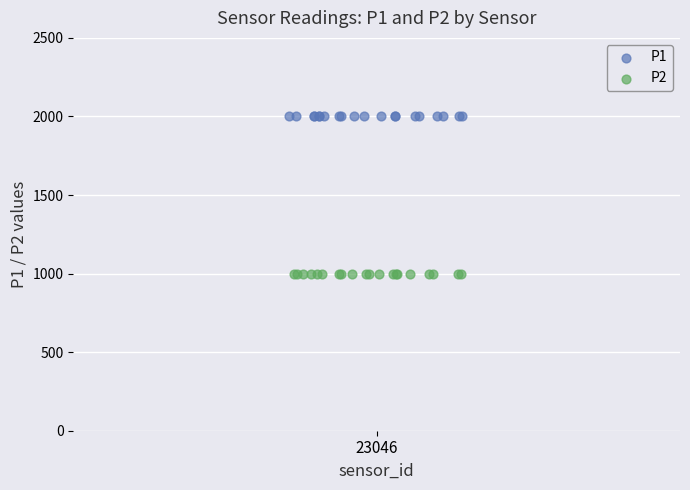

Which series contains the lowest Y value?

P2